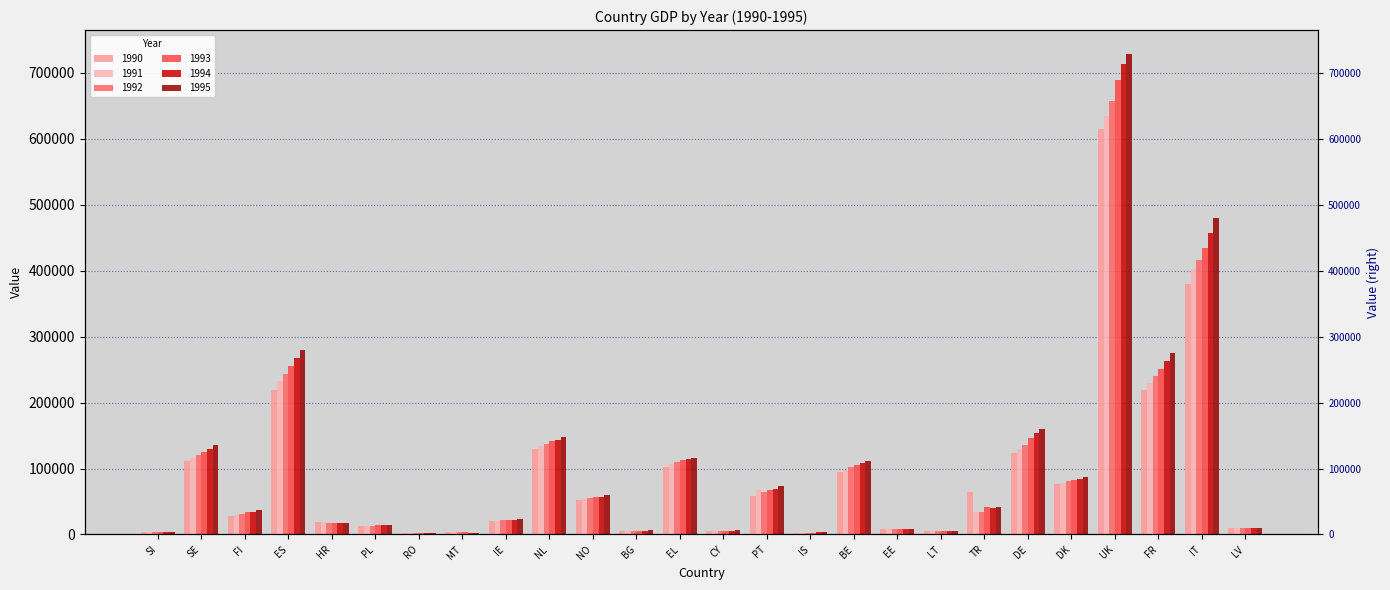

List the labels in order of 1993 value, largest first.

UK, IT, ES, FR, DE, NL, SE, EL, BE, DK, PT, NO, TR, FI, IE, HR, PL, LV, EE, LT, CY, BG, SI, MT, IS, RO